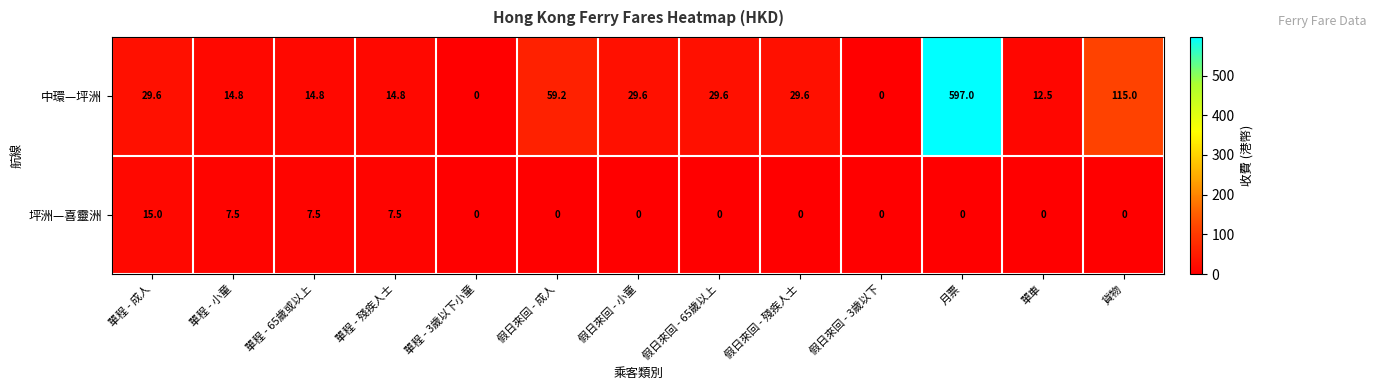

Is it true that 坪洲—喜靈洲 equals 0.0 at 月票?

True